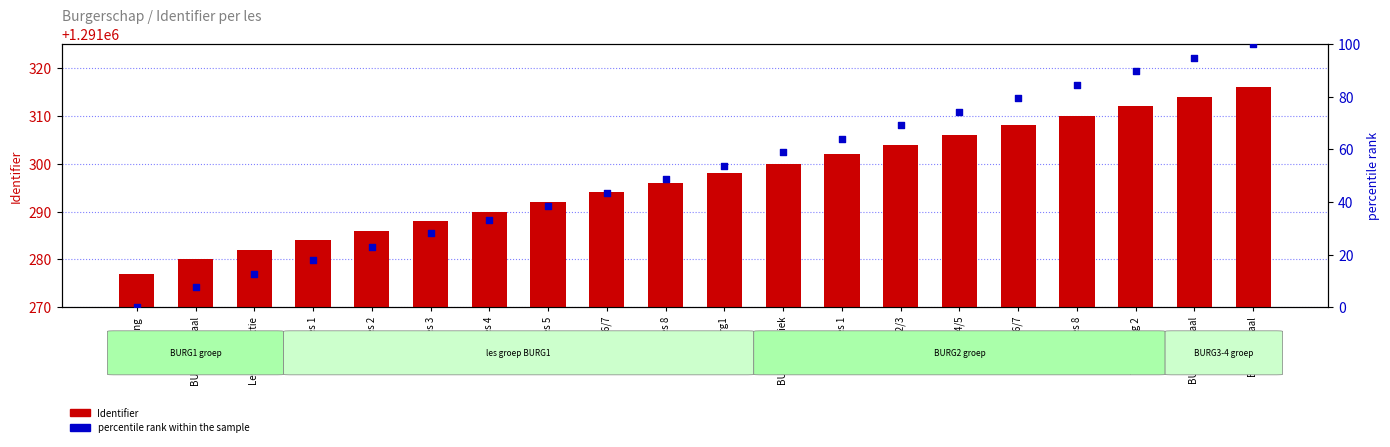

Which series has the widest spread of Y values?

percentile rank within the sample